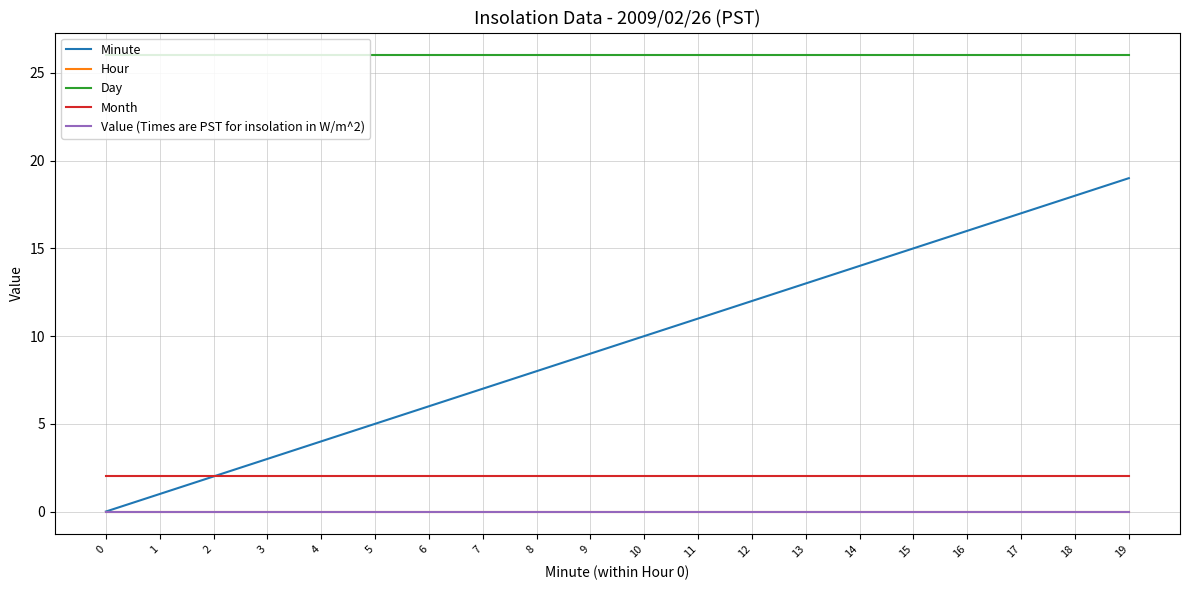

True or false: Value (Times are PST for insolation in W/m^2) and Day intersect in this chart.

False